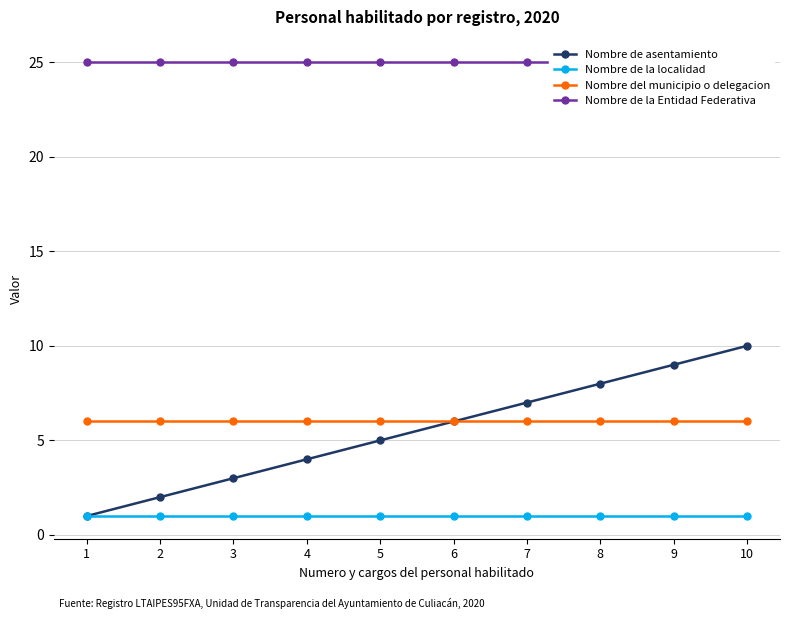

What is the total value across all series at 3?

35